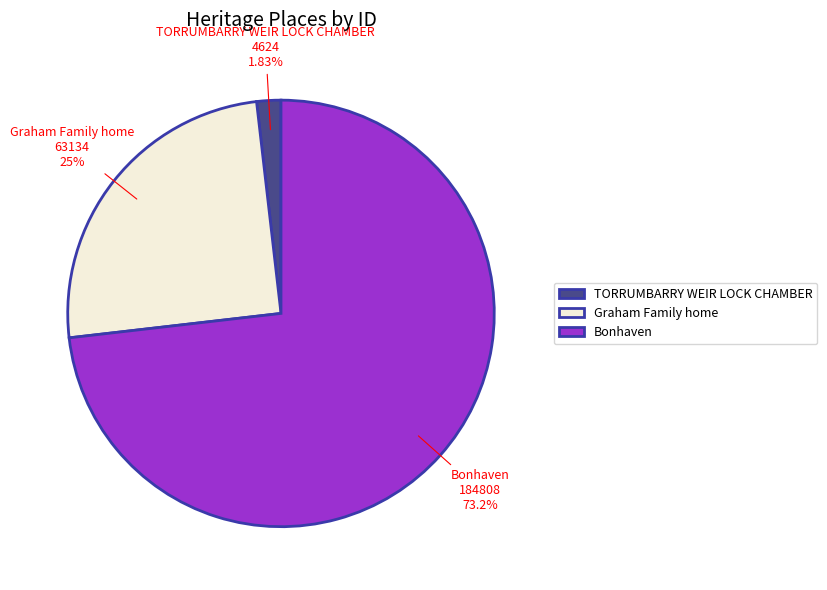

The Bonhaven slice represents 60% of the pie. True or false?

False